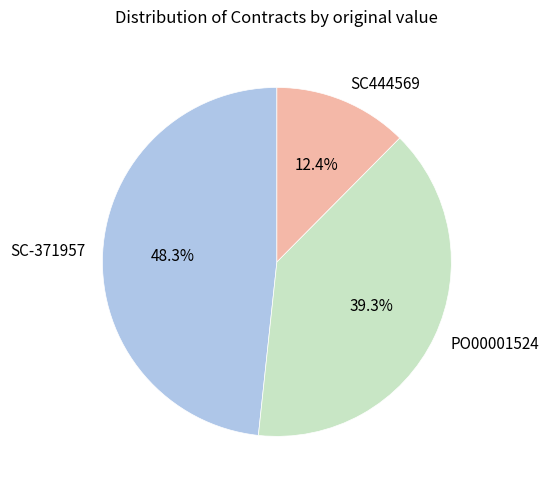

How much of the chart is everything except SC444569?

87.6%